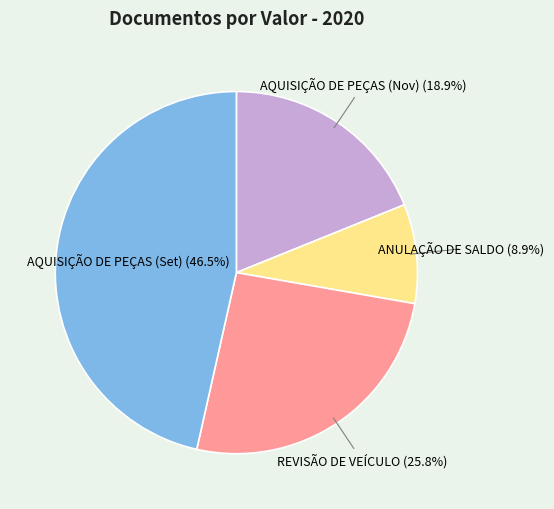

To the nearest percent, what is the average slice percentage?

25%